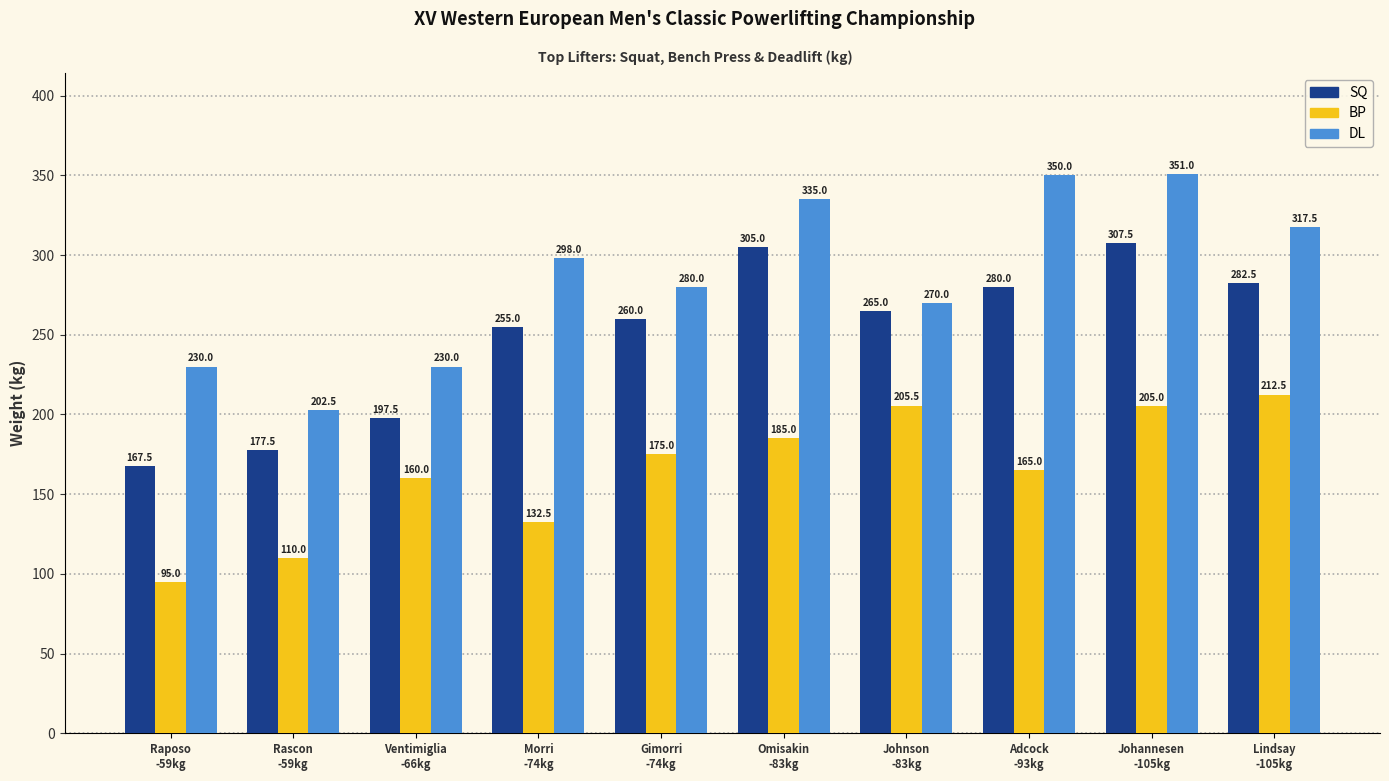

What position from the right is Rascon
-59kg?

9